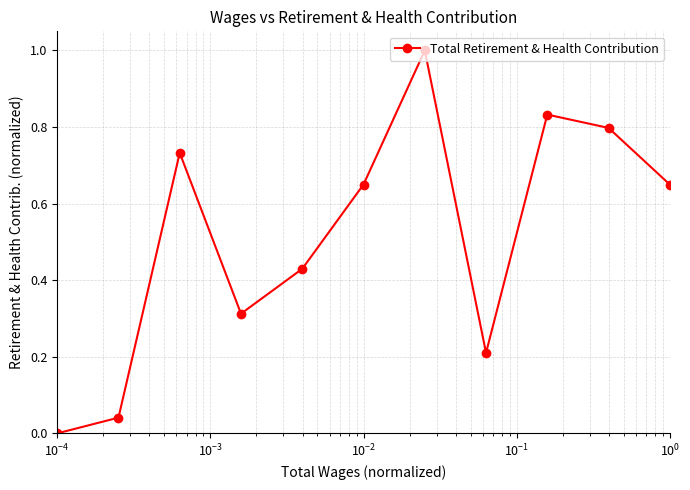

What is the maximum value shown in the chart?

1.0